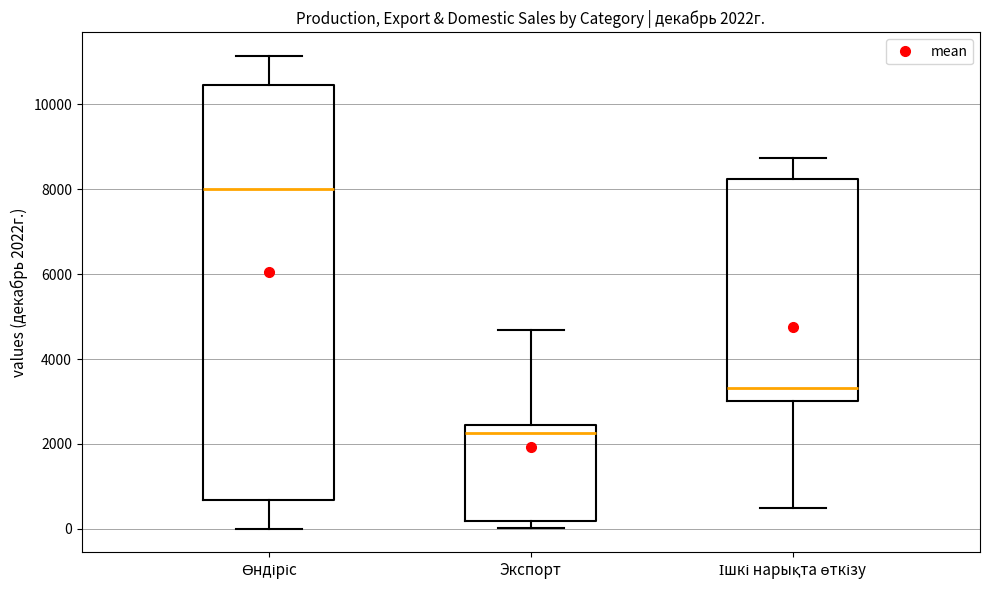

Comparing the boxes themselves (not the whiskers), which one is the tallest?

Өндіріс